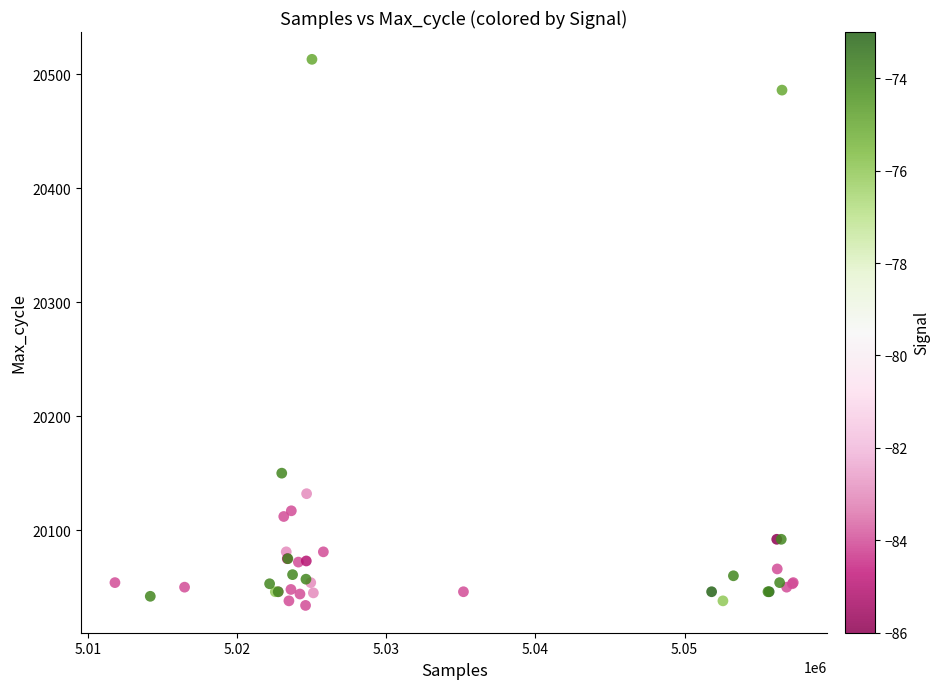

What Y value in the scatter plot is closest to 20273?

20150